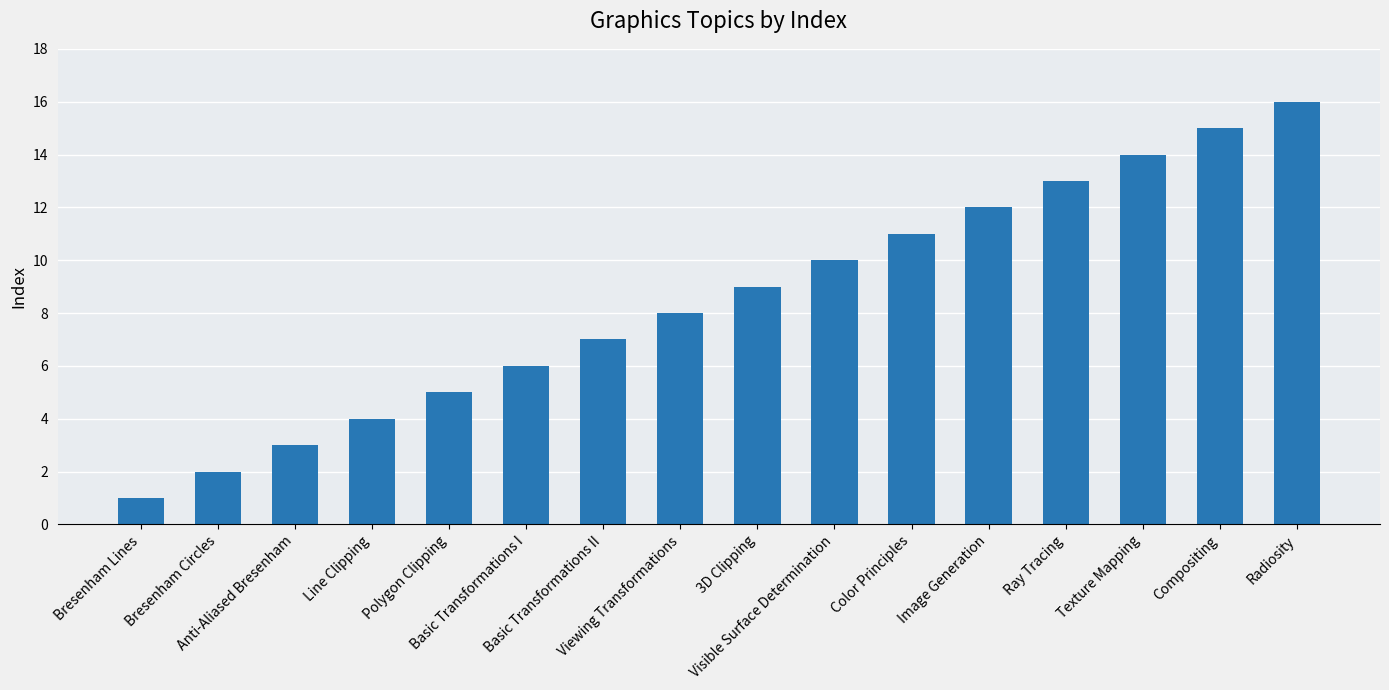

How many distinct data groups are displayed?

1